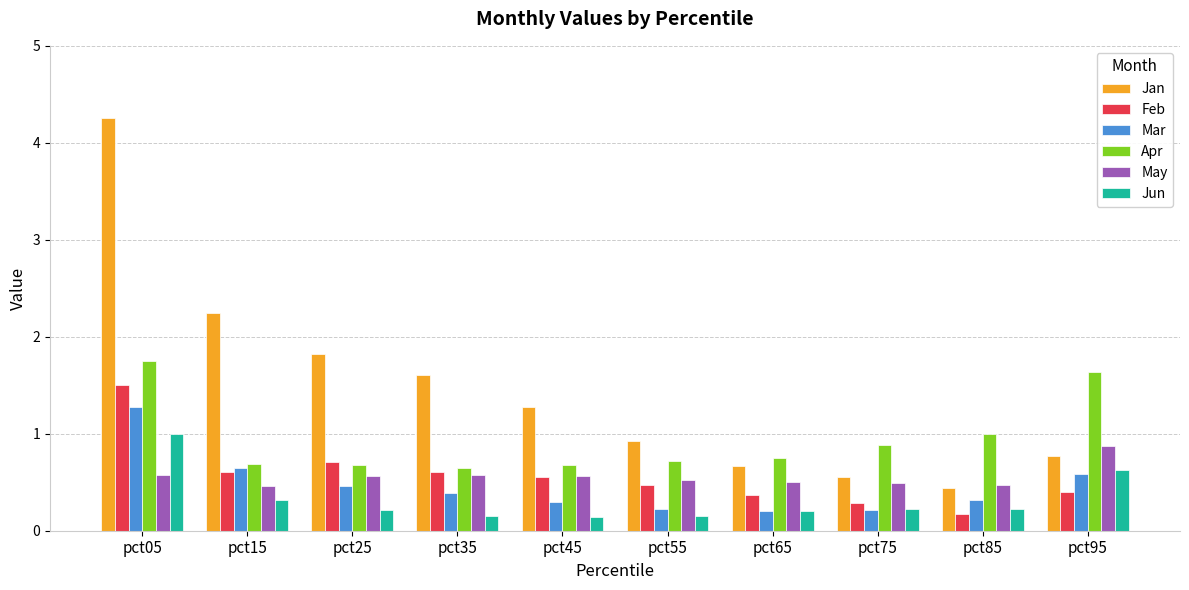

How many distinct data groups are displayed?

6